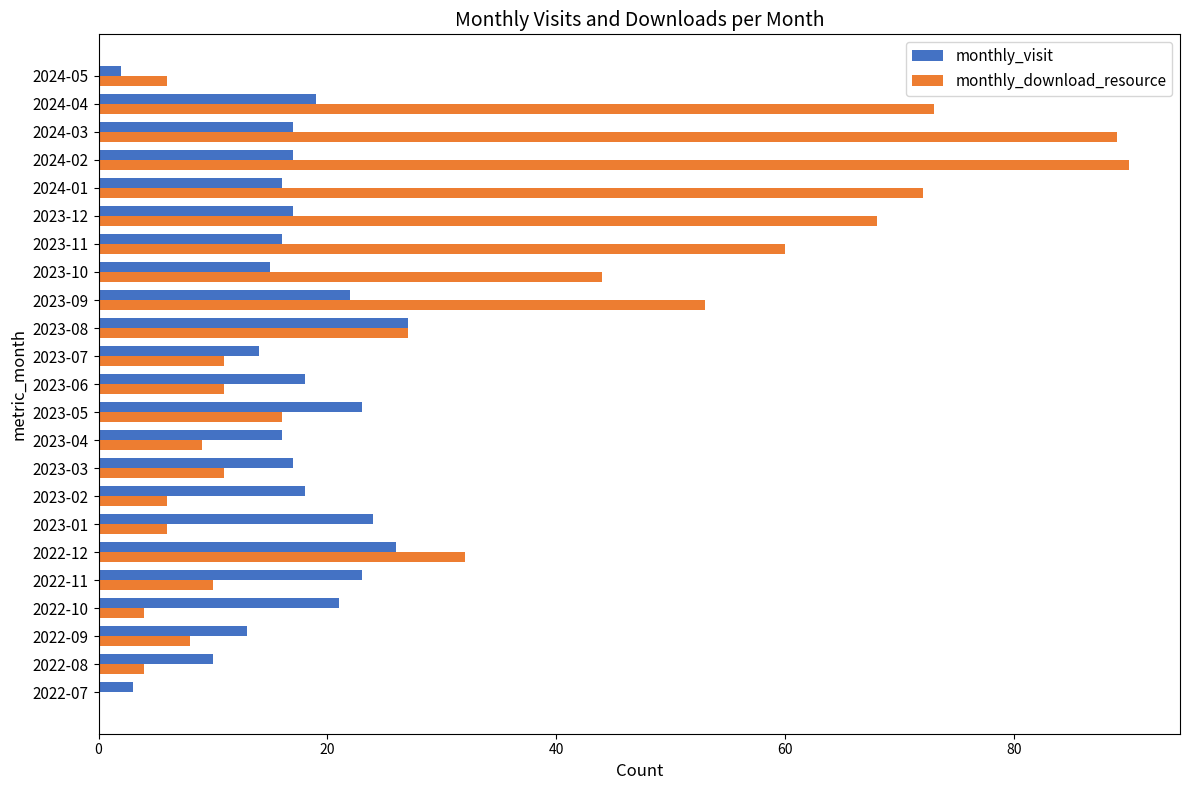

Which series has the widest spread of values?

monthly_download_resource